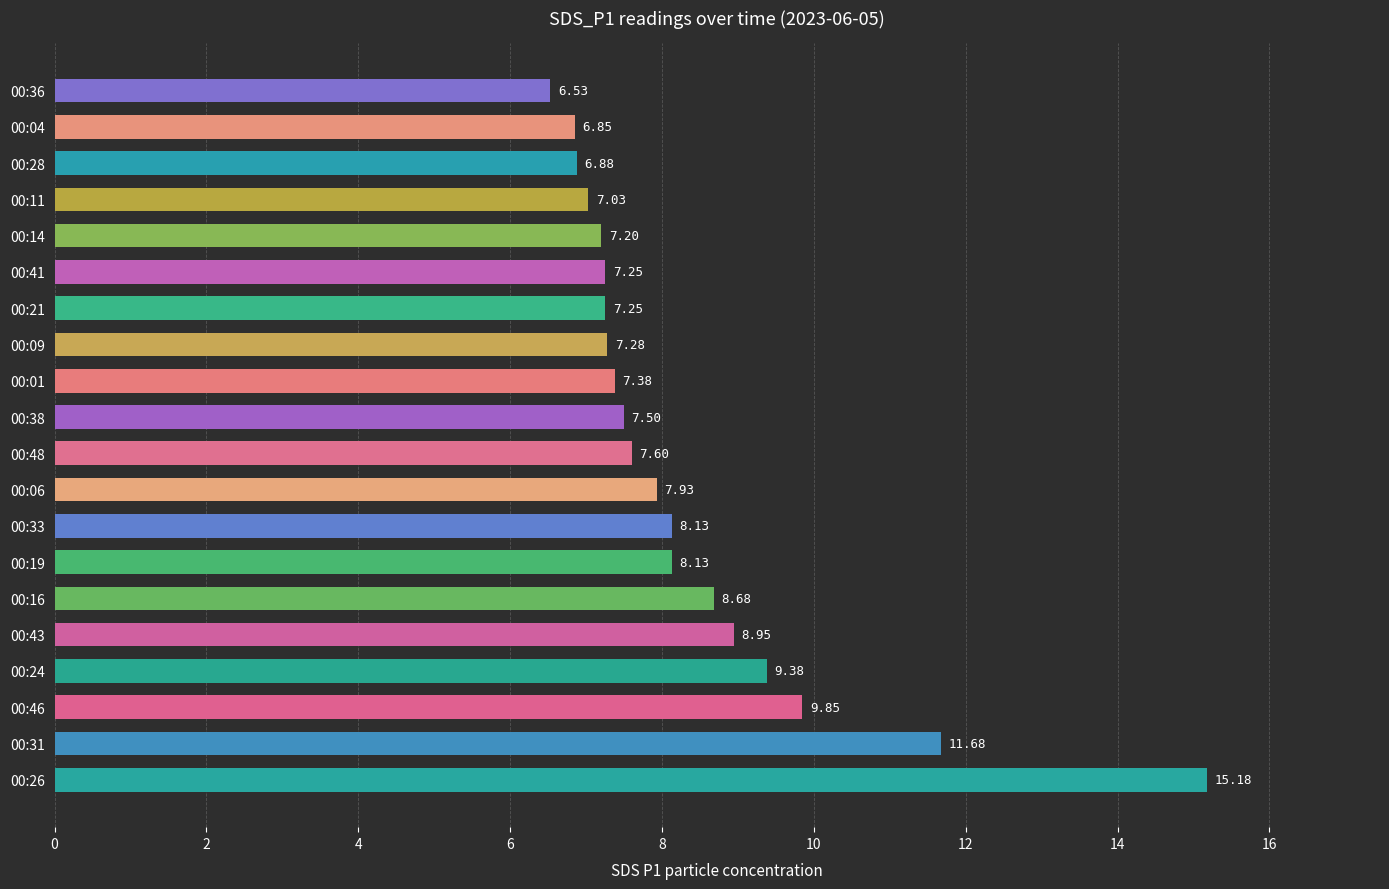

What is the average value?

8.3